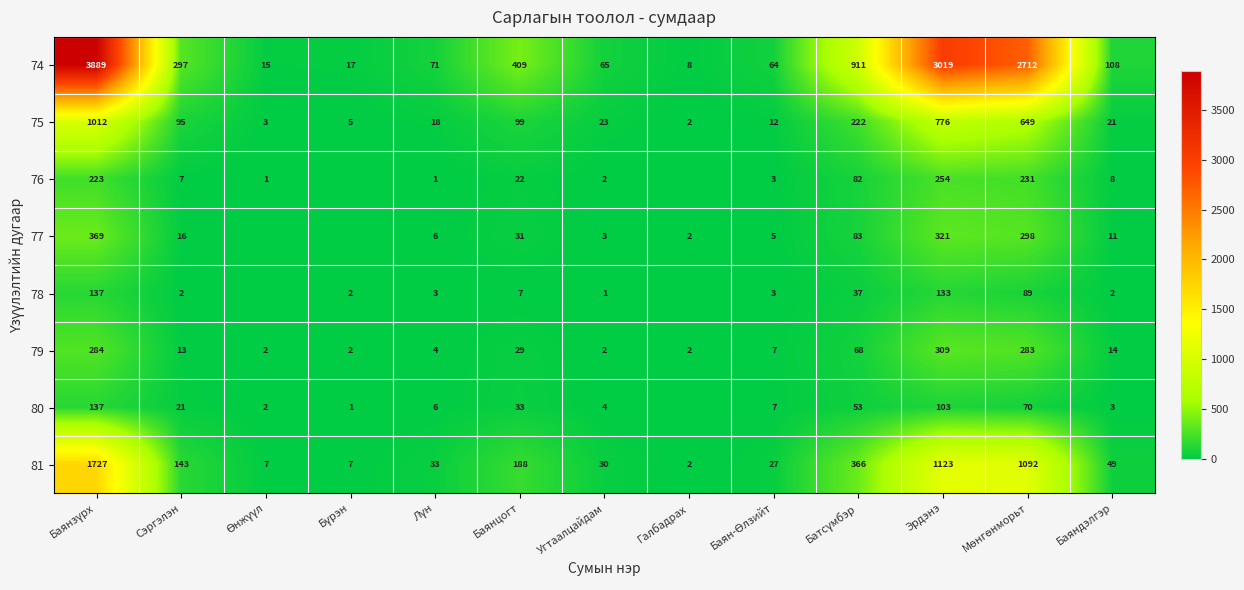

What is the maximum value for 75?

1012